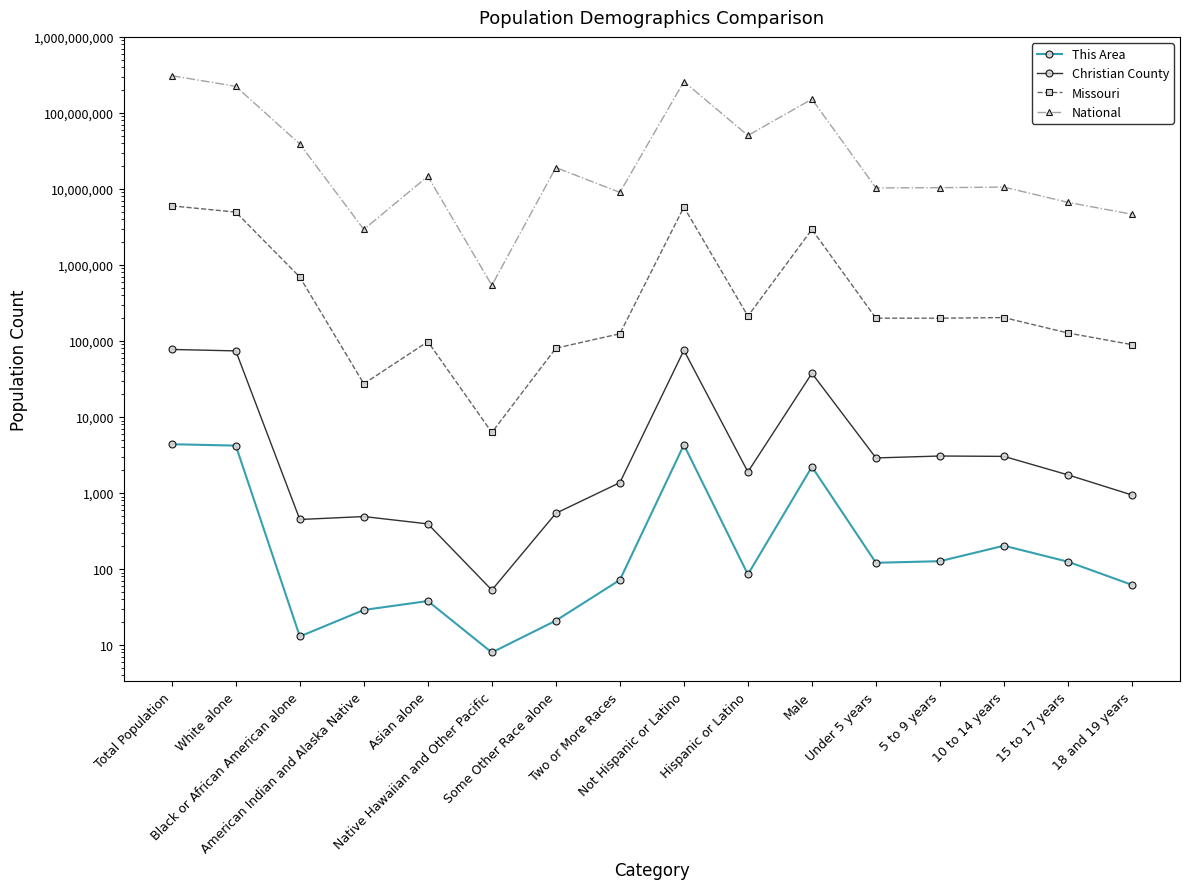

Which series has the largest total across all categories?

National